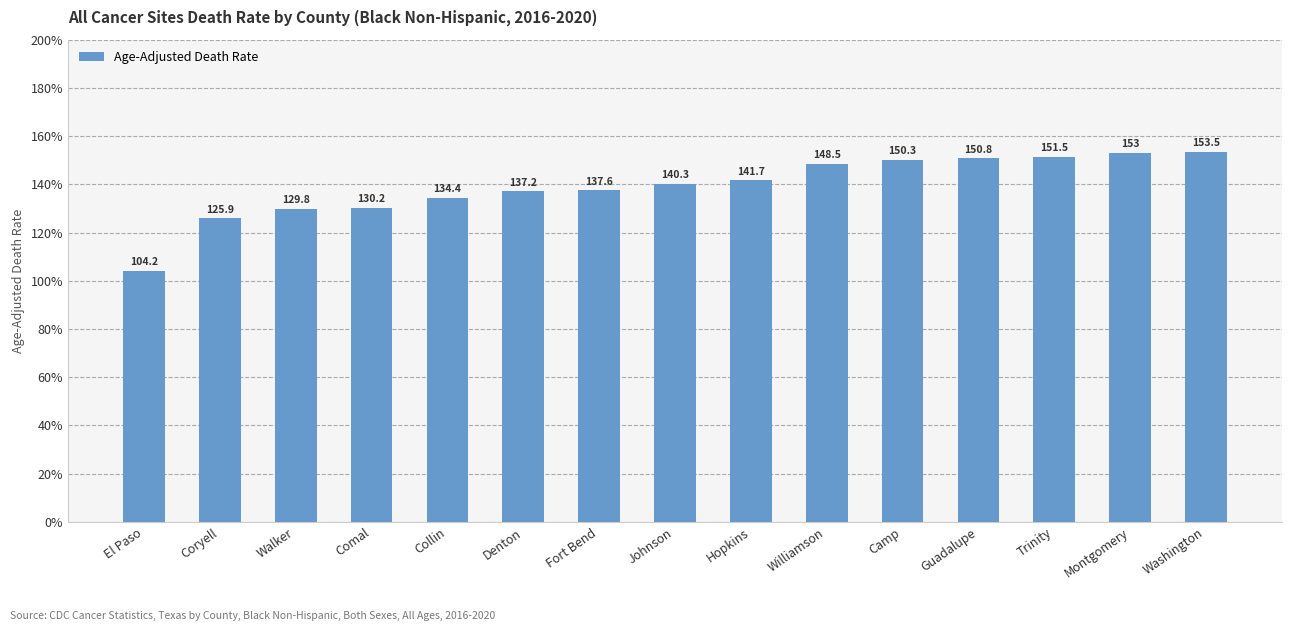

Reading left to right, transcribe all the data shown in this chart.

El Paso=104.2	Coryell=125.9	Walker=129.8	Comal=130.2	Collin=134.4	Denton=137.2	Fort Bend=137.6	Johnson=140.3	Hopkins=141.7	Williamson=148.5	Camp=150.3	Guadalupe=150.8	Trinity=151.5	Montgomery=153.0	Washington=153.5